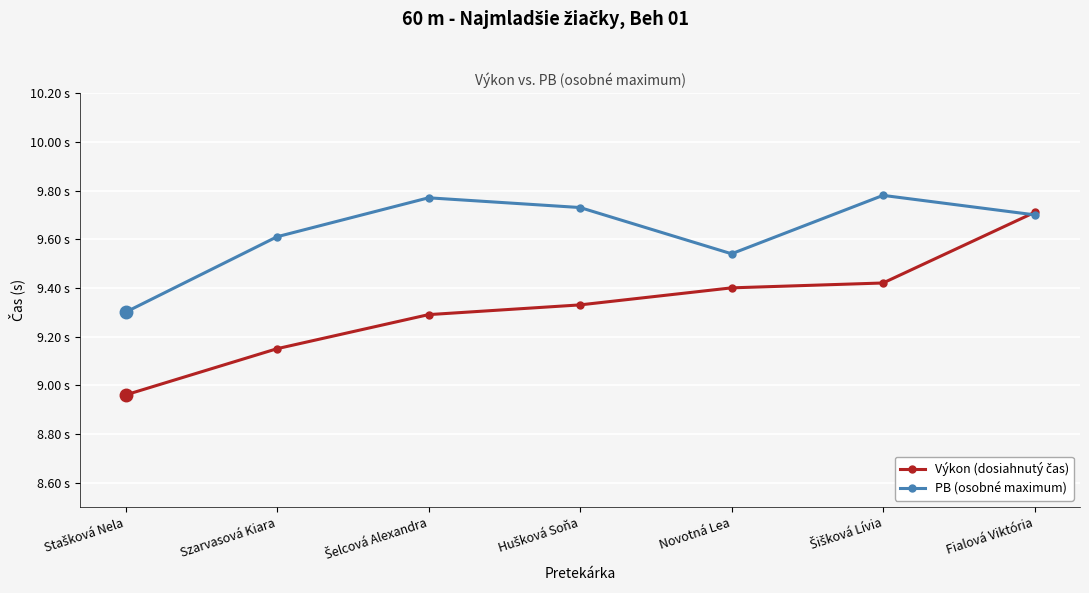

At Fialová Viktória, list the series in order from largest to smallest.

Výkon (dosiahnutý čas), PB (osobné maximum)